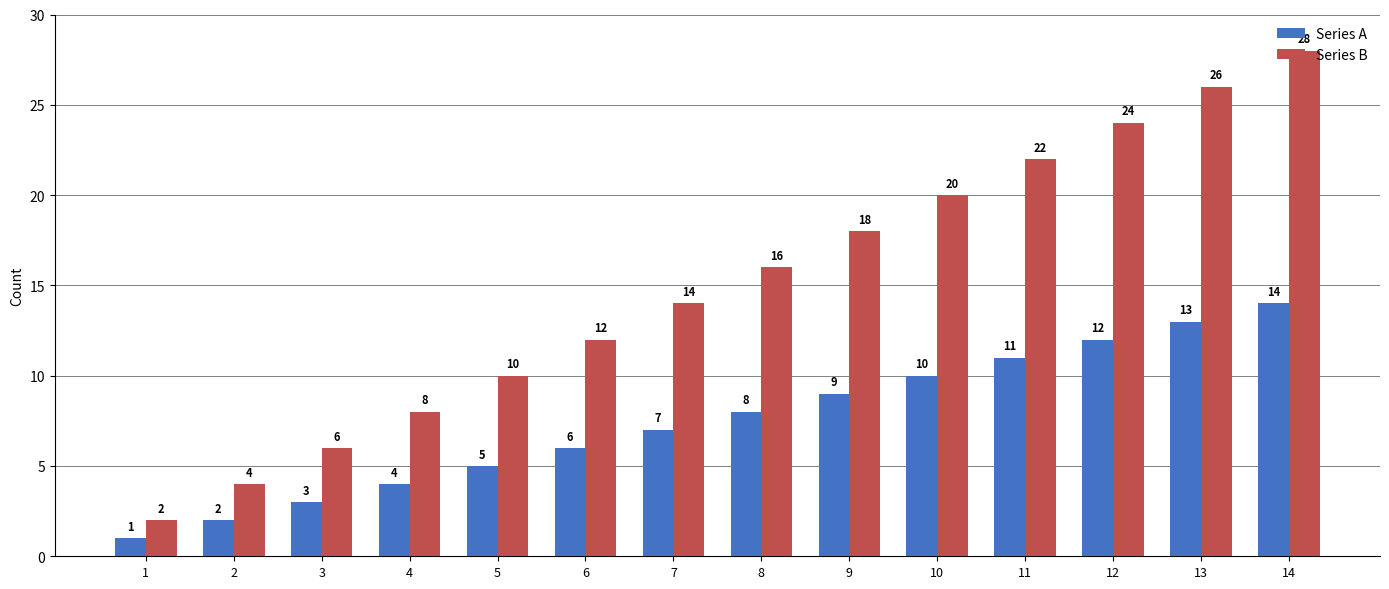

How many data points does each series have?

14